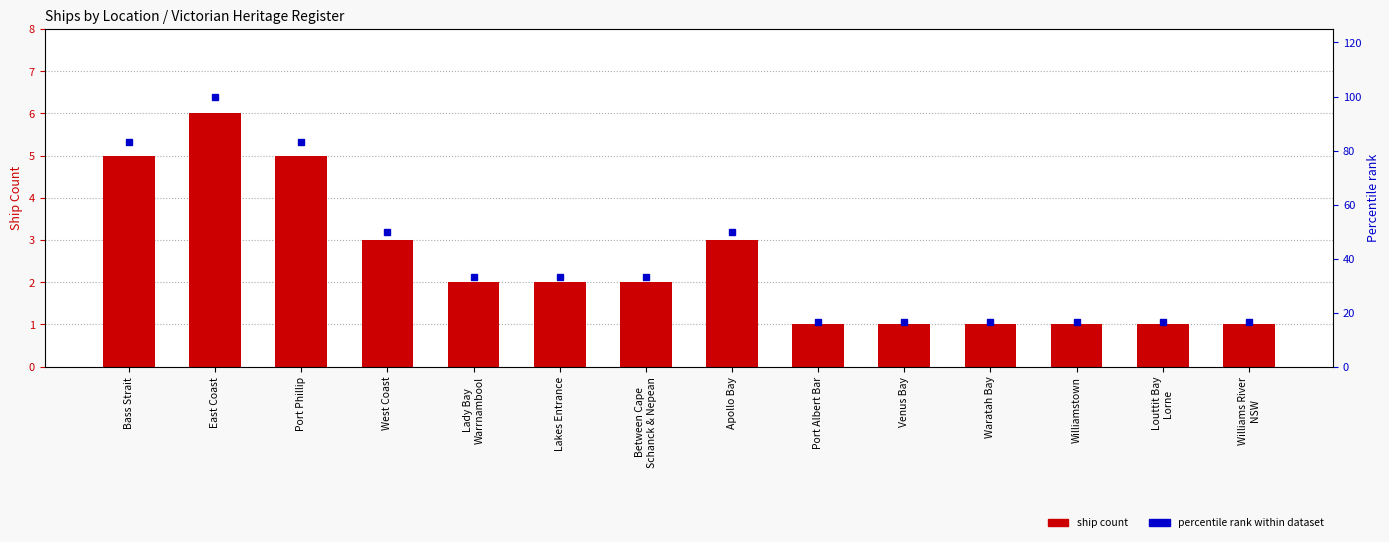

Rank the series by their maximum value, from highest to lowest.

Percentile rank within dataset, Ship Count